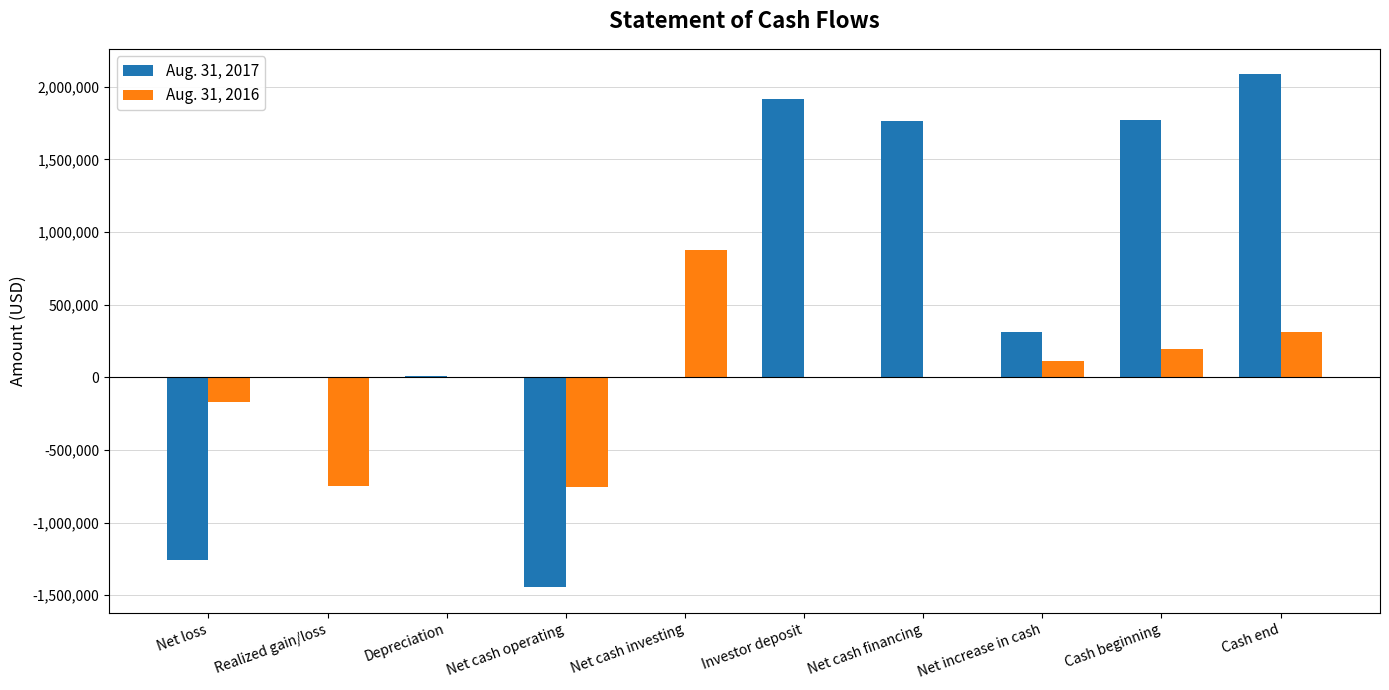

The value of Aug. 31, 2016 at Cash beginning is 197231. True or false?

True